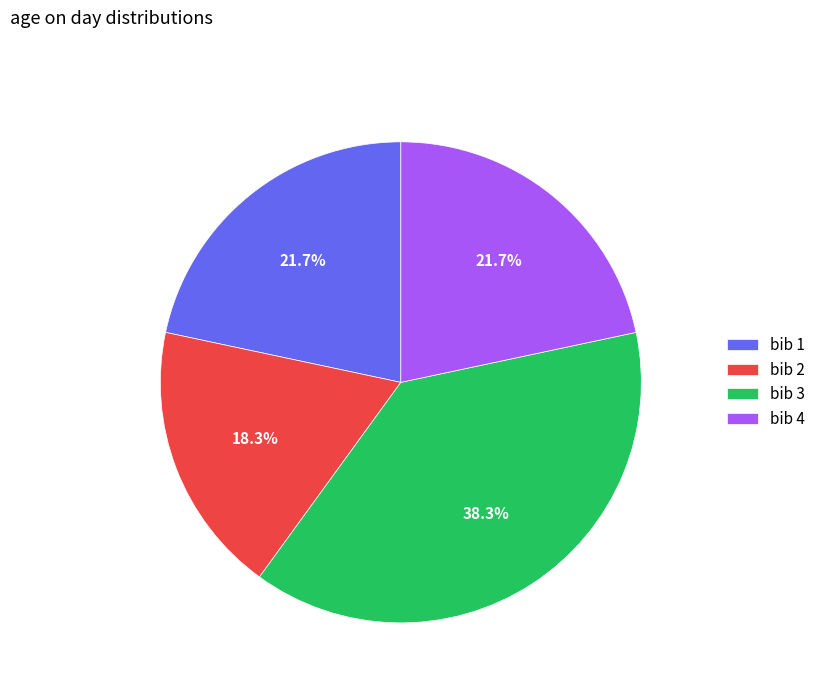

Is there any slice that represents more than half of the pie?

No